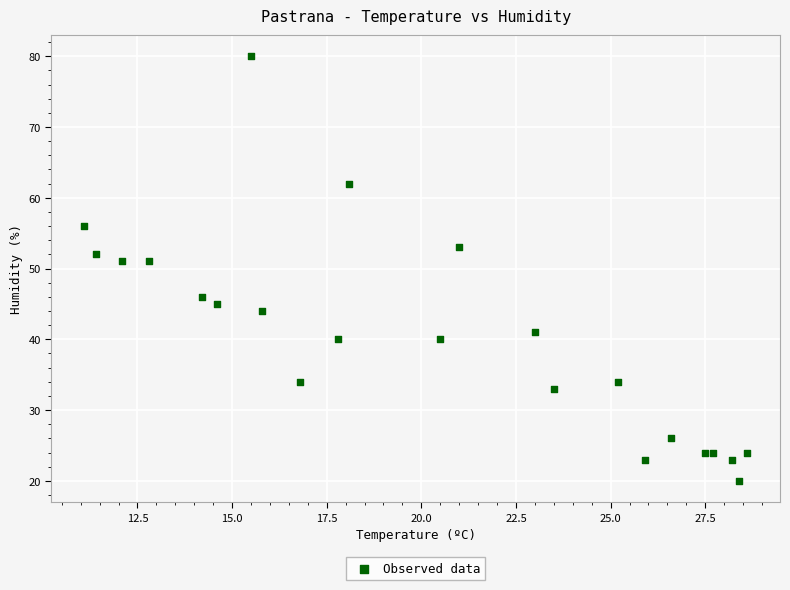

What is the range of Y values (max minus min)?

60